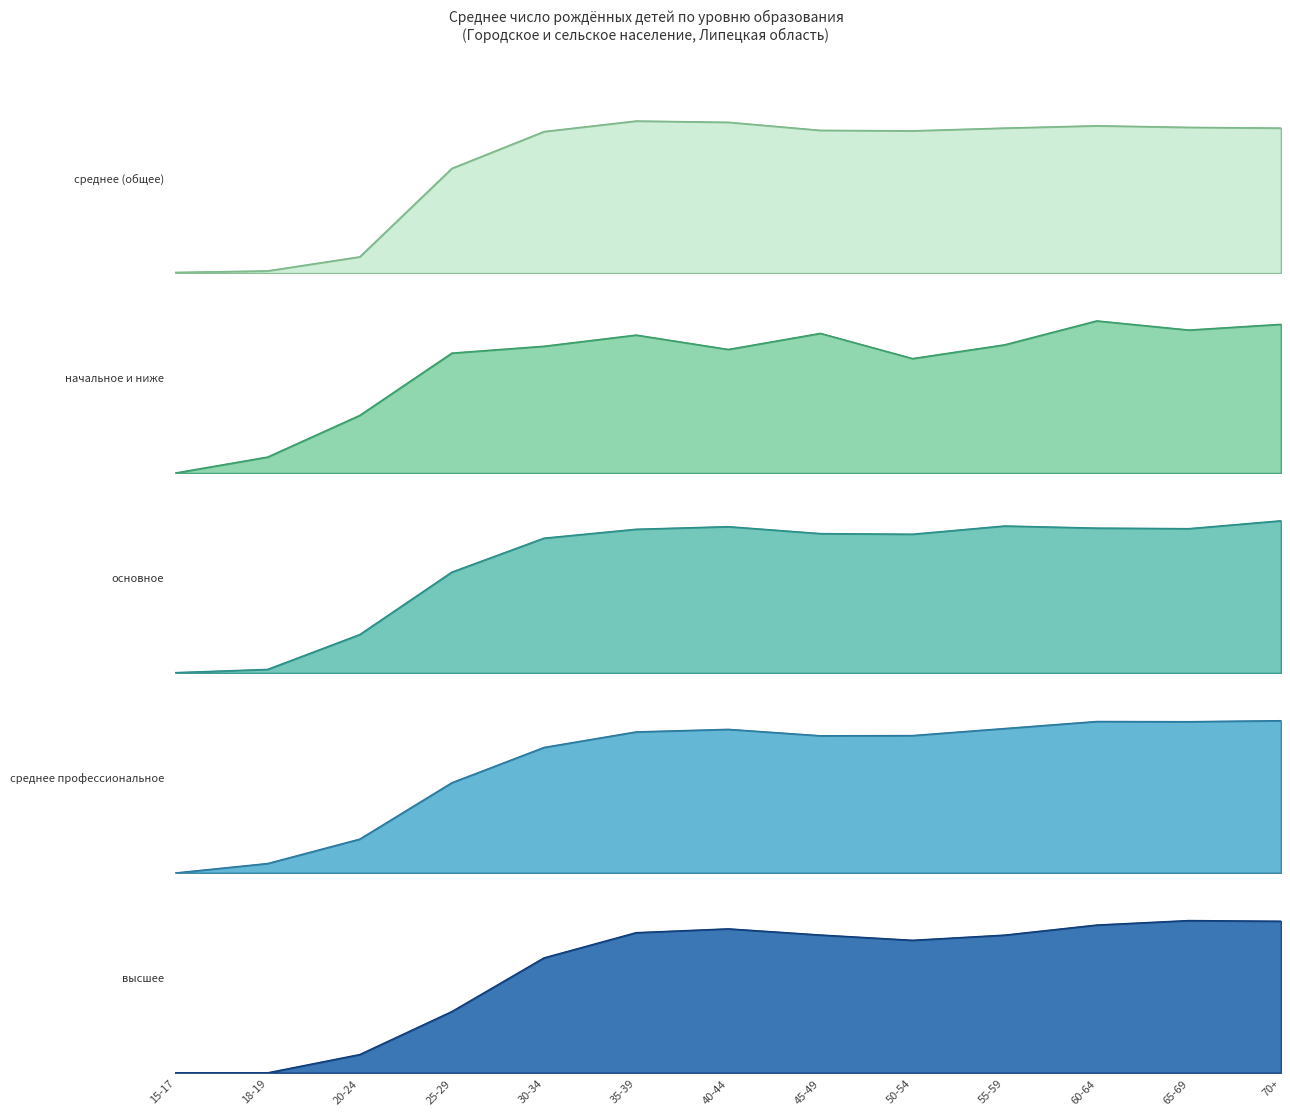

What is the maximum value shown in the chart?

2332